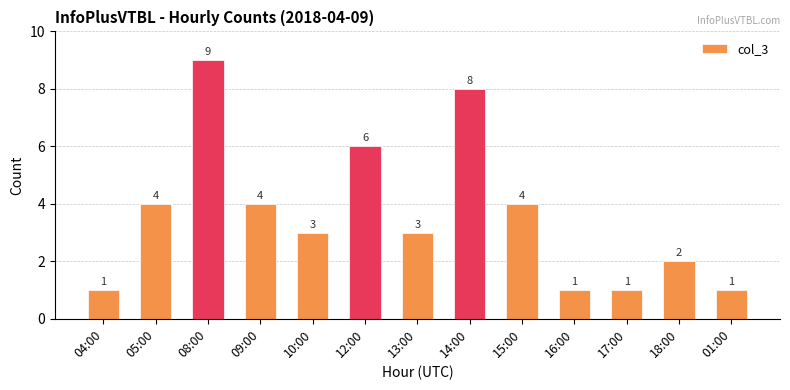

How many bars are there in total?

13